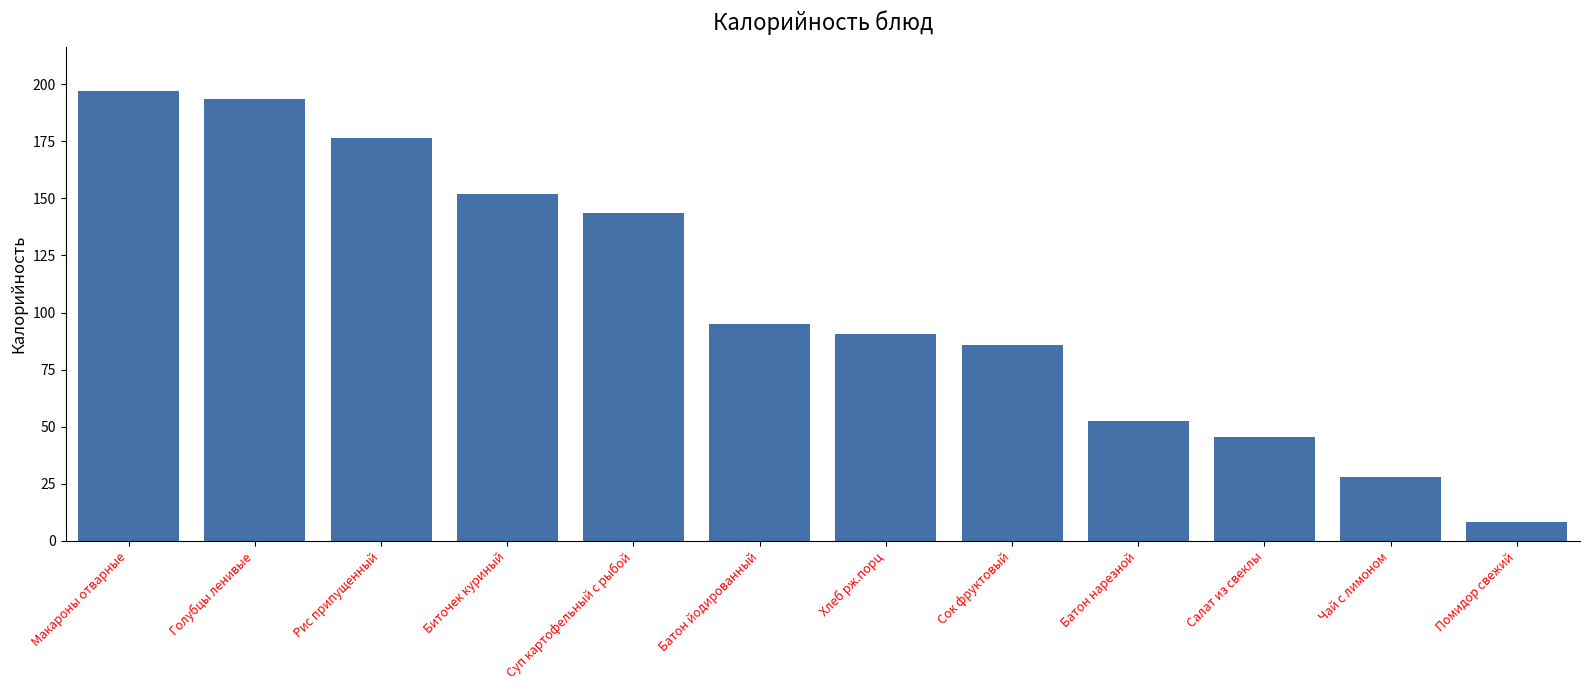

What is the ratio of the value at Батон йодированный to the value at Хлеб рж.порц?

1.0